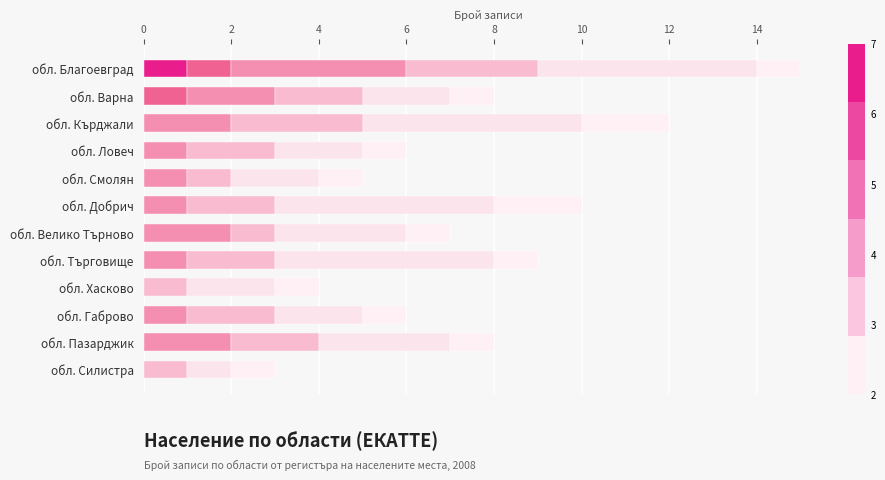

How many data points does each series have?

12